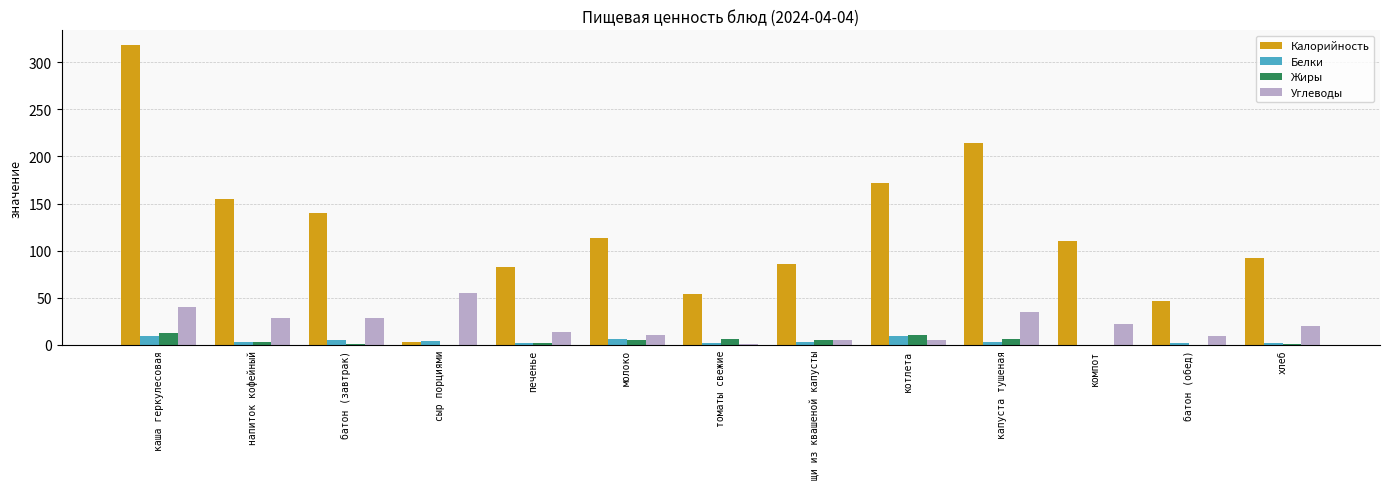

Where is Калорийность nearest to the value 160?

напиток кофейный